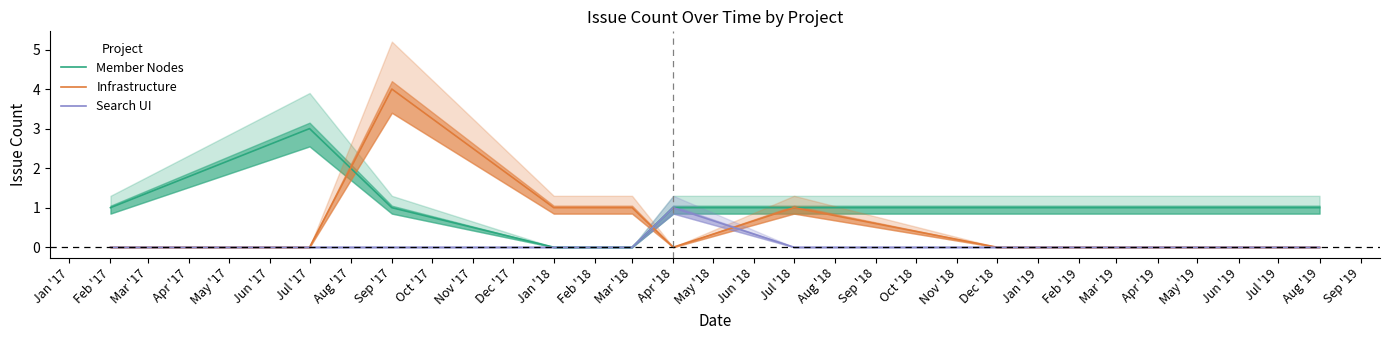

Which category has the highest value in the Member Nodes series?

Jul '17